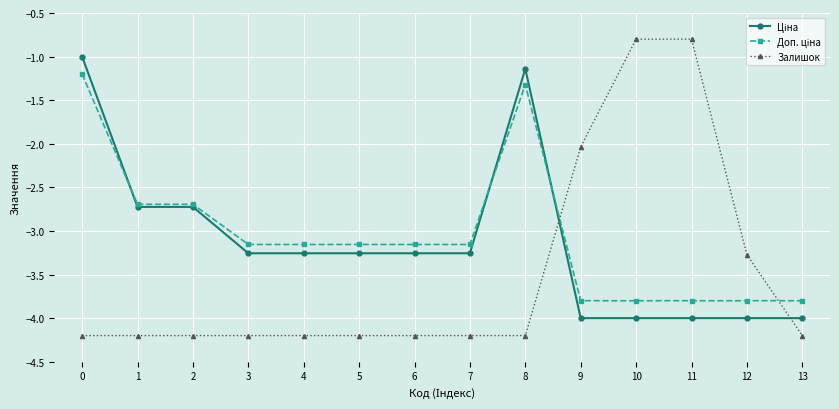

What is the smallest value displayed?

-4.2